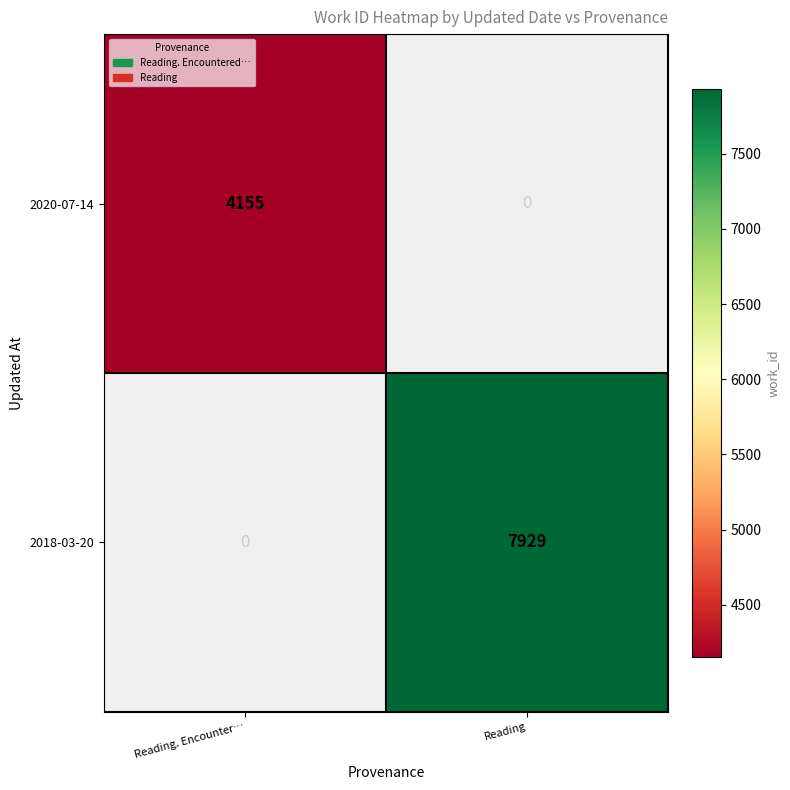

The 2020-07-14 series shows 4155 at Reading. Encounter…. True or false?

True